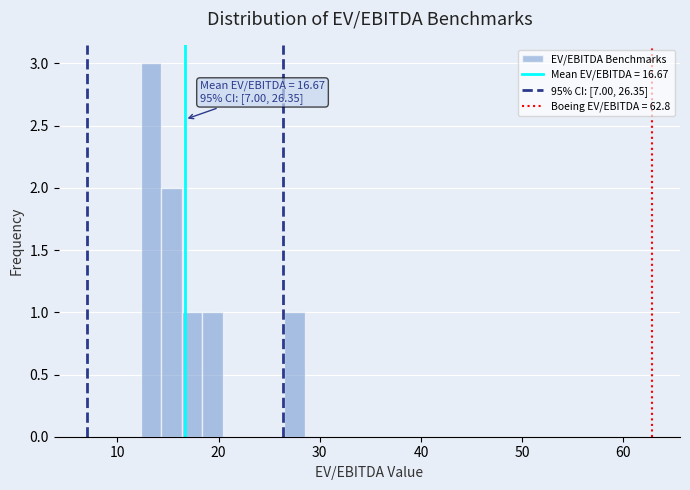

Around what value on the x-axis is the tallest bar? Give the approximate position of its centre, as read against the axis.

13